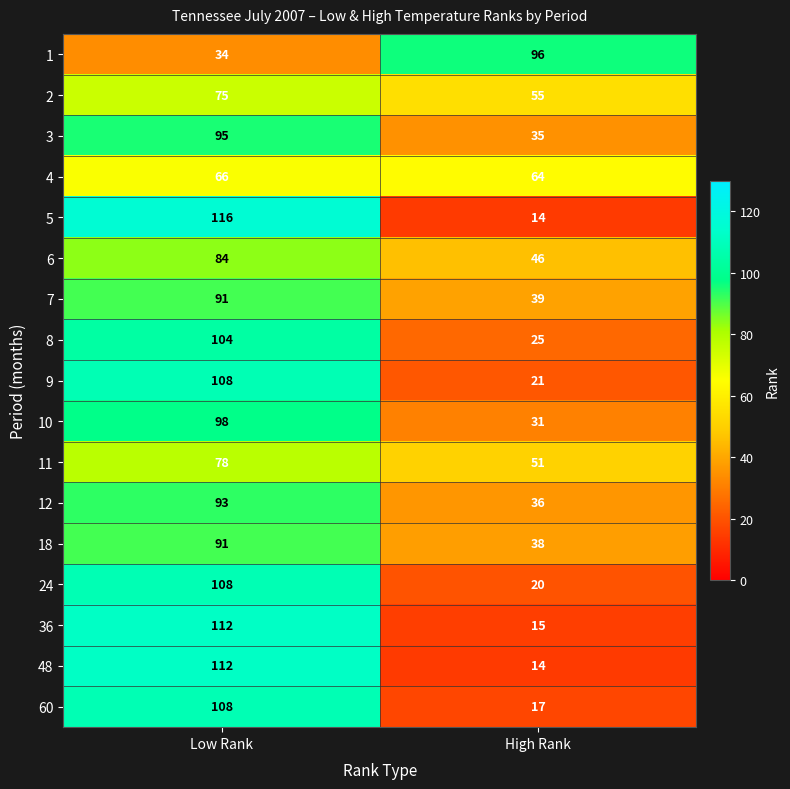

At which category is the sum across all series the highest?

Low Rank